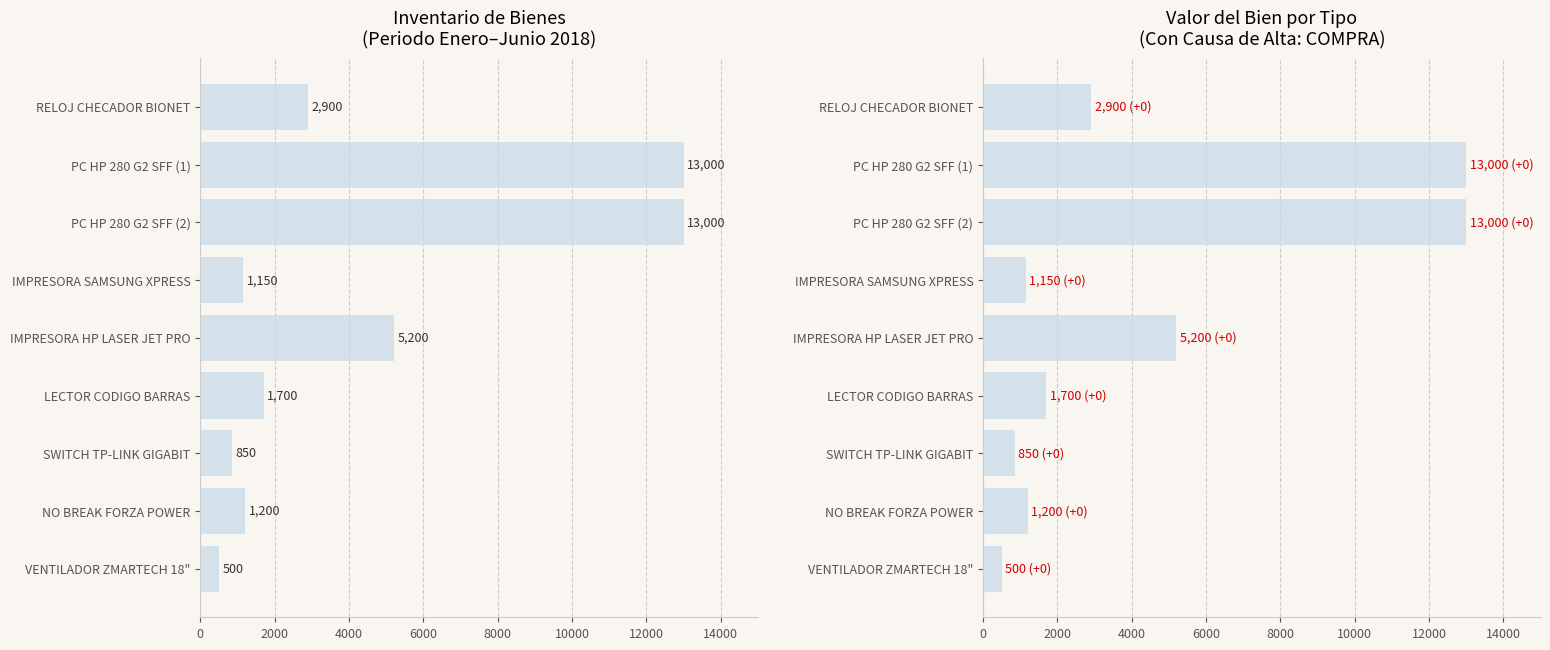

What is the maximum value shown in the chart?

13000